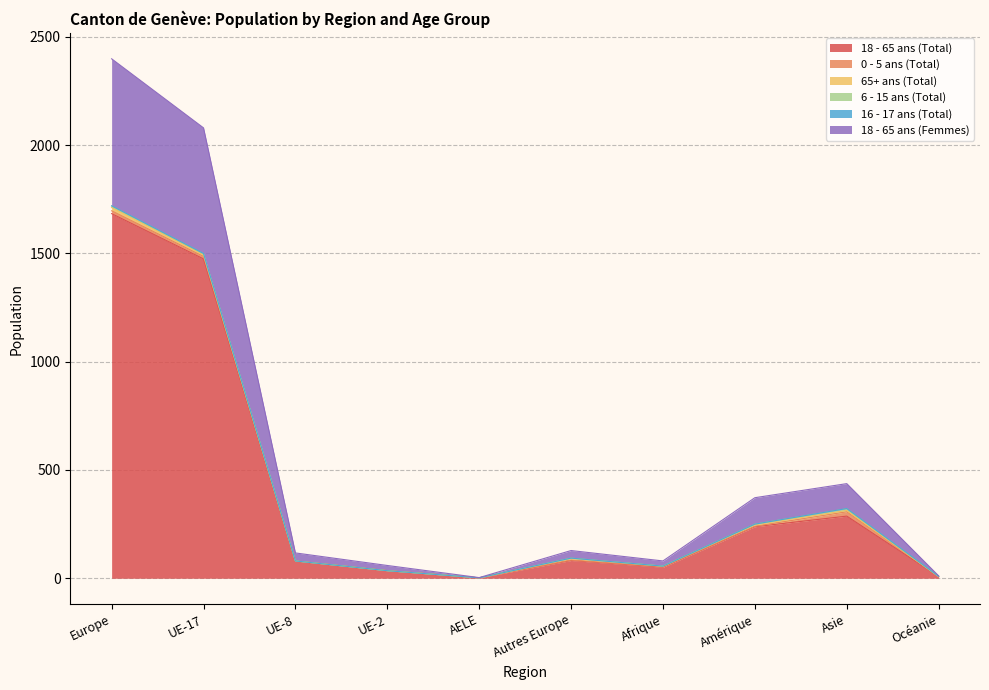

True or false: 65+ ans (Total) has a value of 6 at Asie.

True